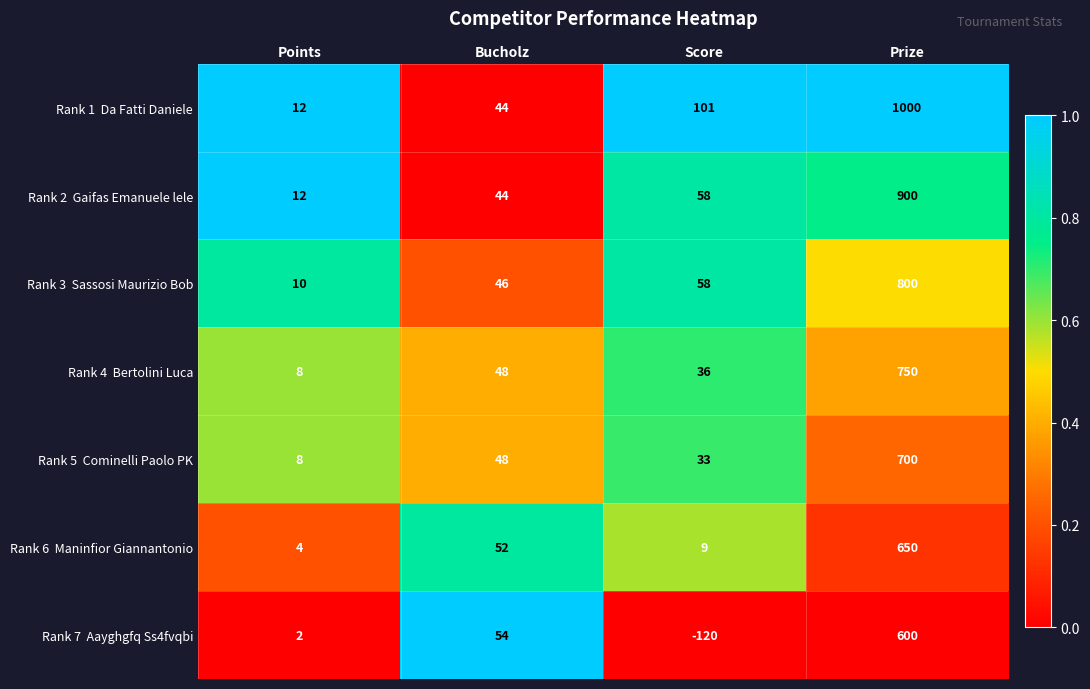

At which category does the chart reach its peak across all series?

Prize